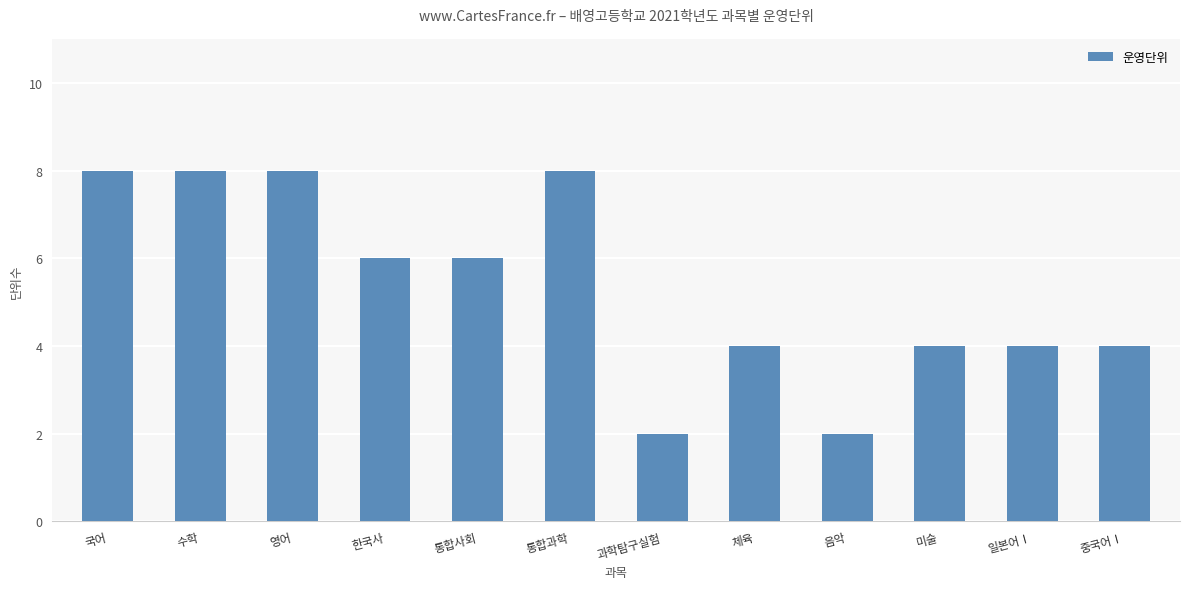

What is the greatest value displayed?

8